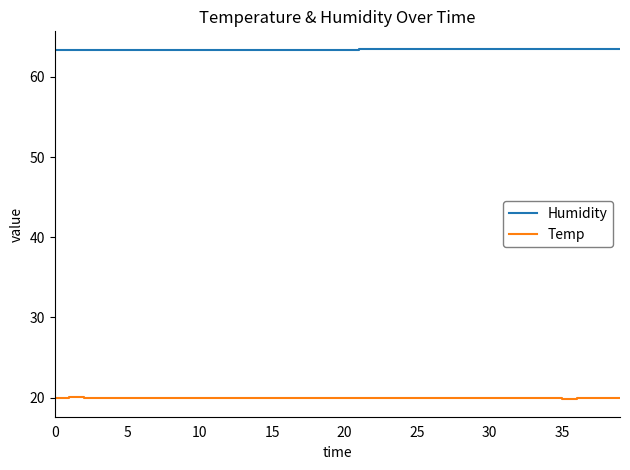

True or false: Temp and Humidity intersect in this chart.

False